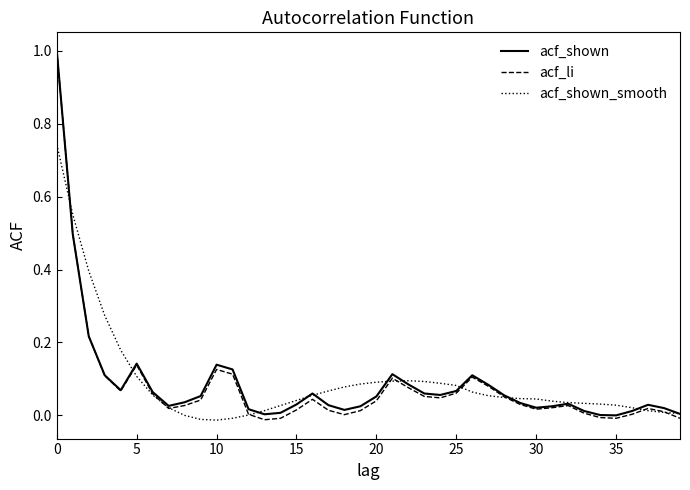

Which series has the largest range (max minus min)?

acf_li